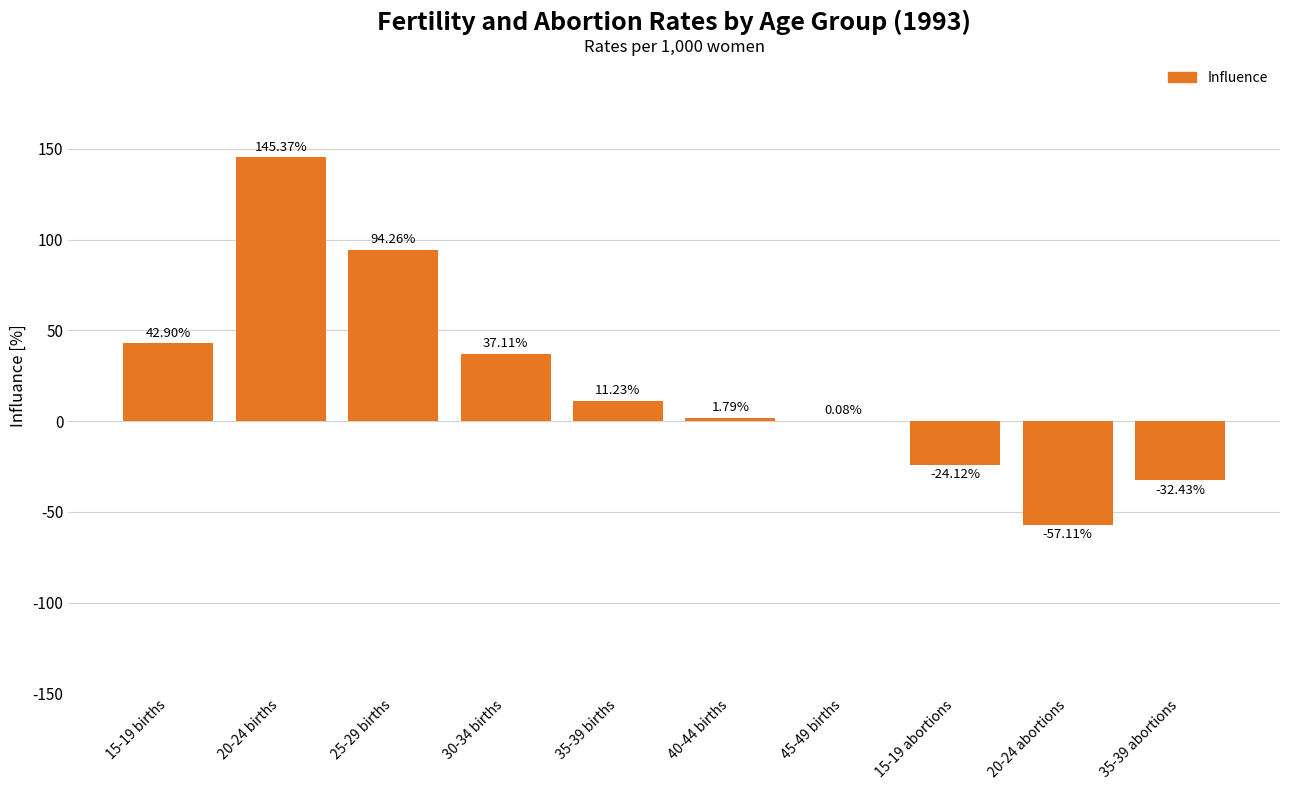

Between 35-39 births and 40-44 births, which is larger?

35-39 births